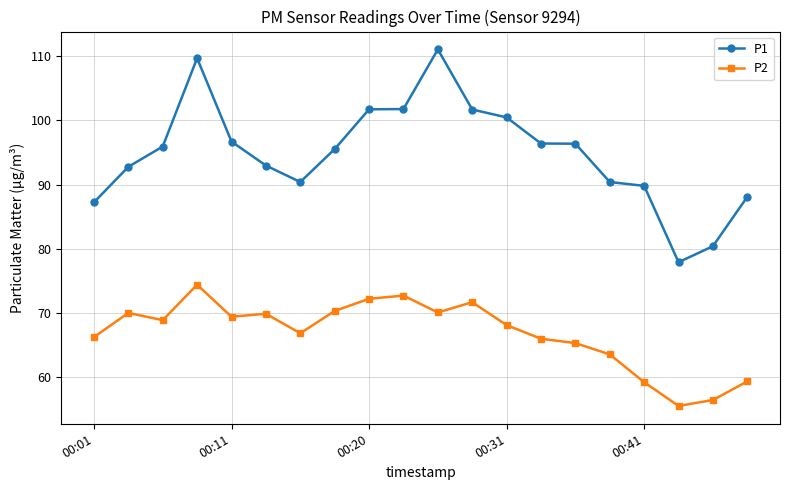

What is the minimum value shown in the chart?

55.5